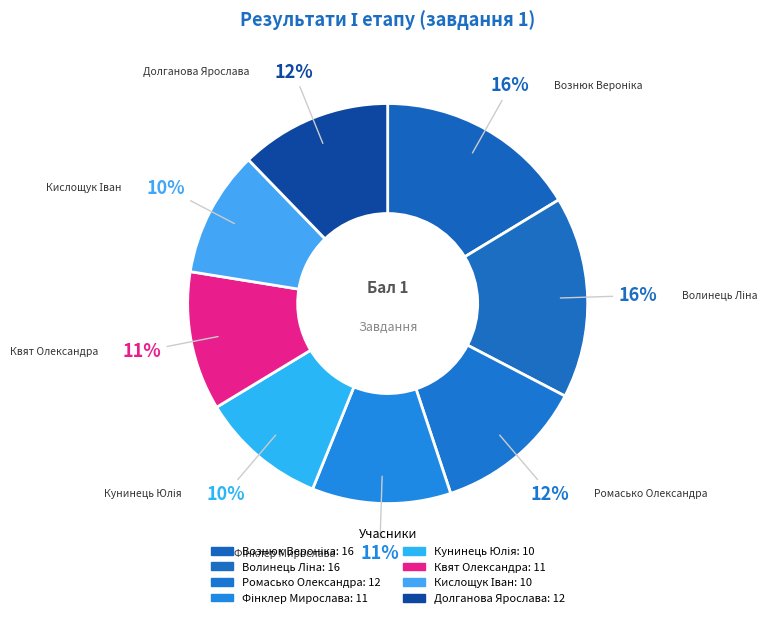

To the nearest percent, what is the difference between the Ромасько Олександра and Квят Олександра slice percentages?

1%